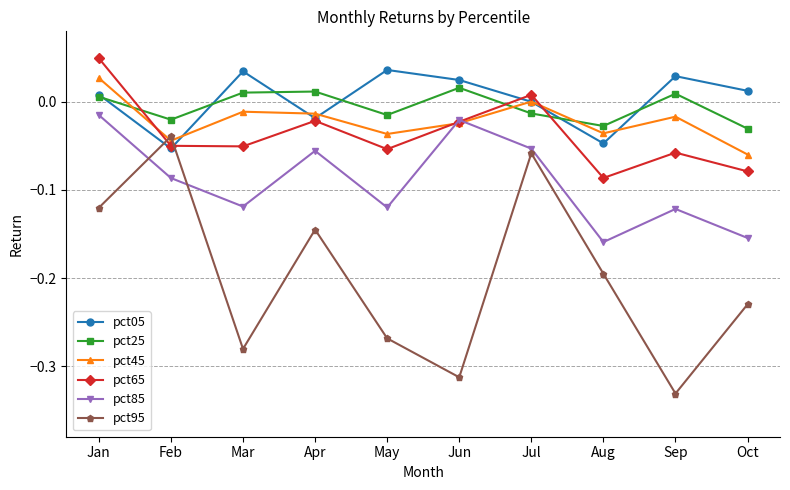

True or false: pct45 has more than 0 interior local peaks.

True